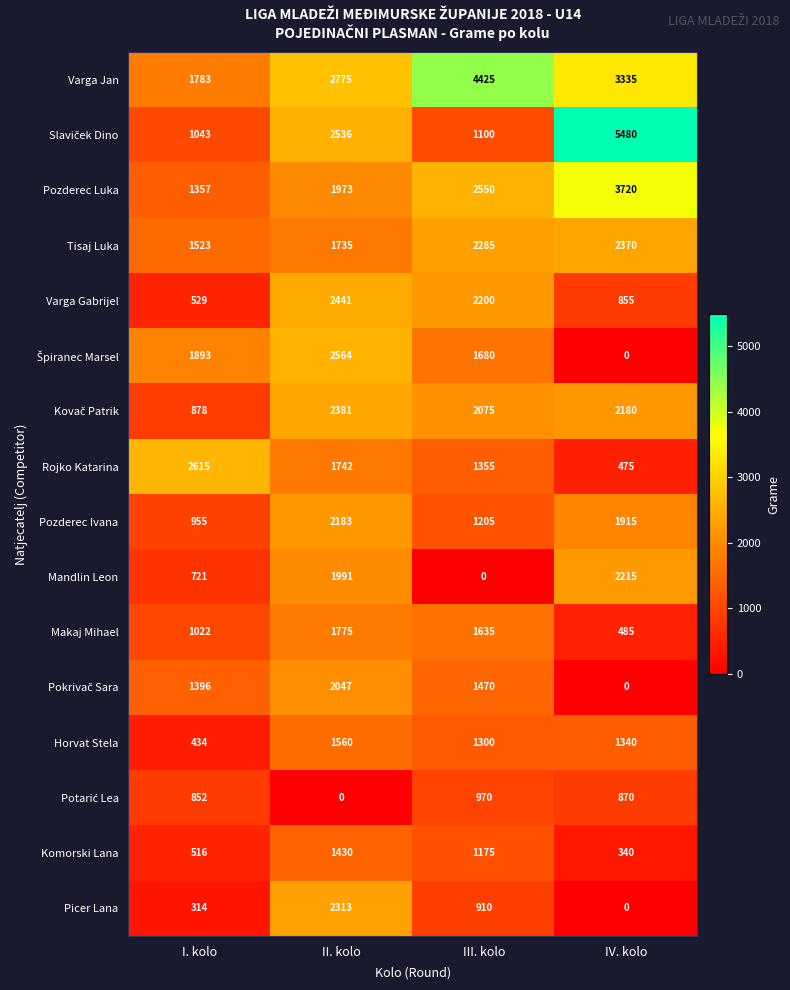

What is the difference between the second highest and second lowest values in the Varga Gabrijel series?

1345